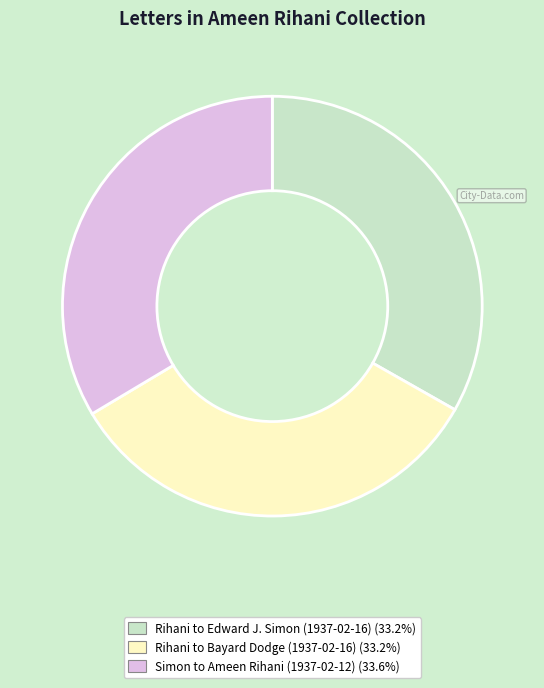

Is there a majority slice in this chart?

No